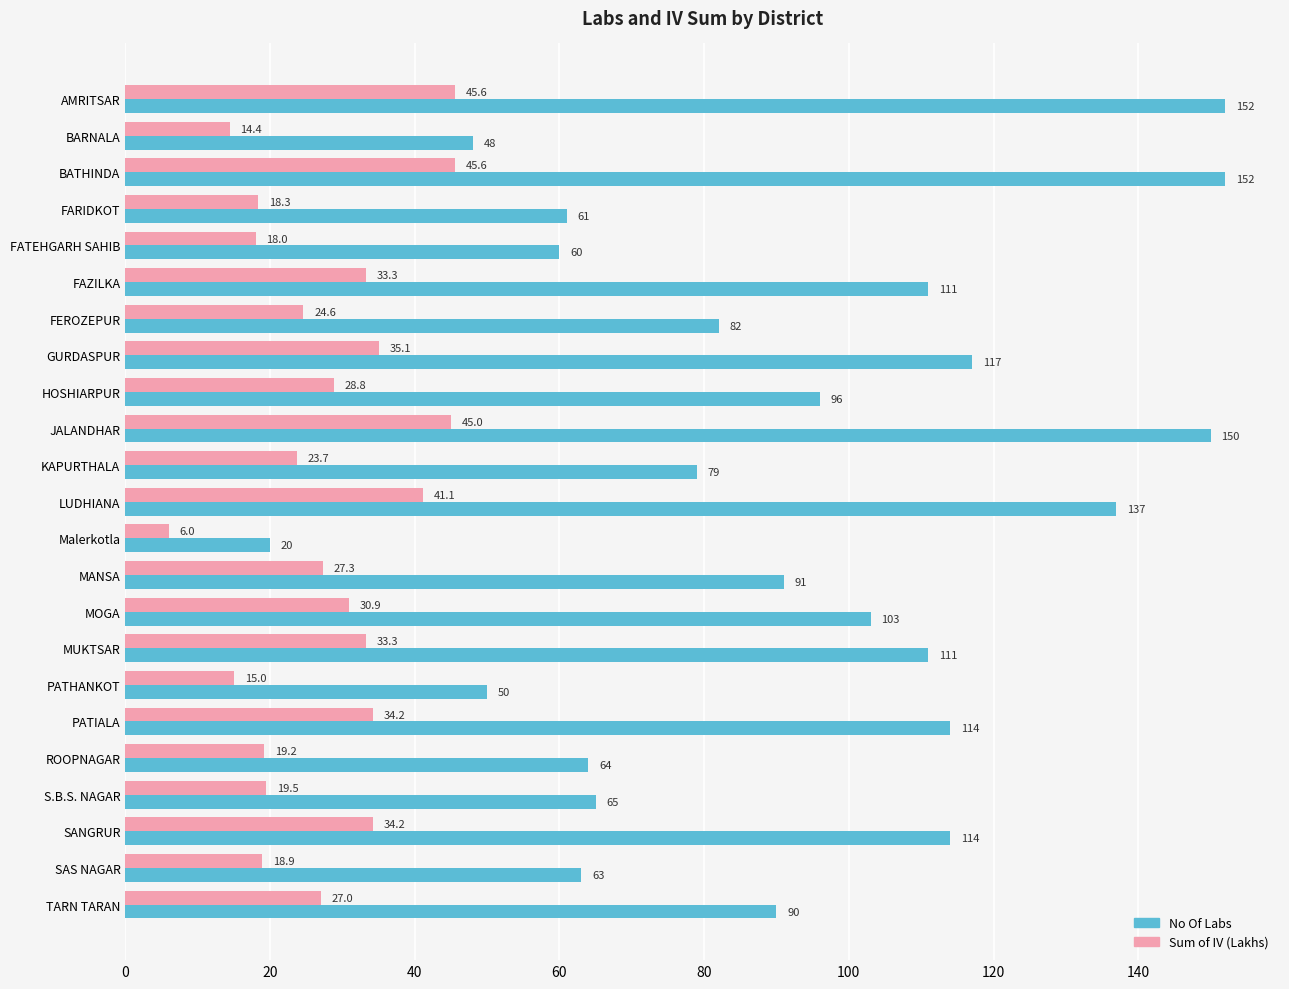

Which series changed the most between BATHINDA and HOSHIARPUR?

No Of Labs